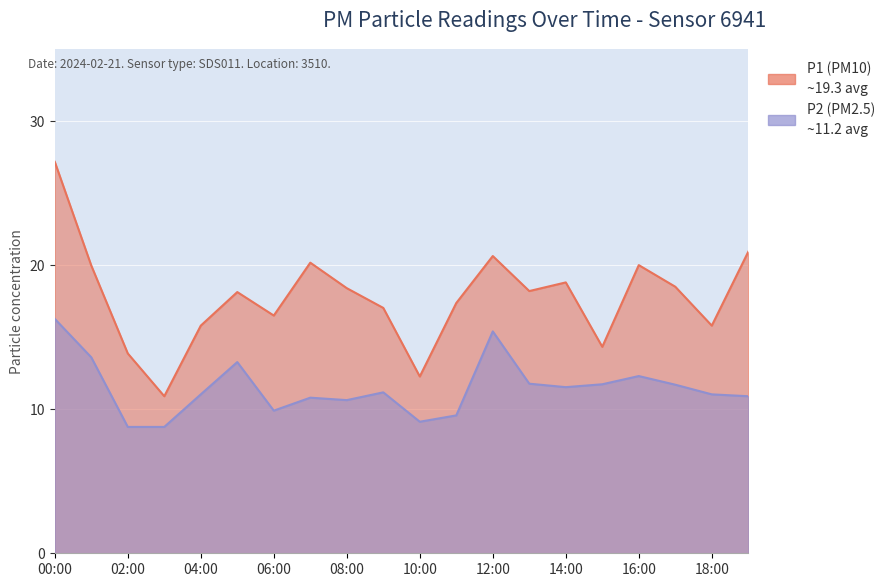

Reading left to right, list all the values displayed in this chart.

P1: 00:00=27.2	01:00=20.0	02:00=13.9	03:00=10.9	04:00=15.8	05:00=18.1	06:00=16.5	07:00=20.2	08:00=18.4	09:00=17.0	10:00=12.3	11:00=17.4	12:00=20.6	13:00=18.2	14:00=18.8	15:00=14.3	16:00=20.0	17:00=18.5	18:00=15.8	19:00=20.9
P2: 00:00=16.3	01:00=13.6	02:00=8.8	03:00=8.8	04:00=11.0	05:00=13.3	06:00=9.9	07:00=10.8	08:00=10.6	09:00=11.2	10:00=9.1	11:00=9.6	12:00=15.4	13:00=11.8	14:00=11.5	15:00=11.7	16:00=12.3	17:00=11.7	18:00=11.0	19:00=10.9